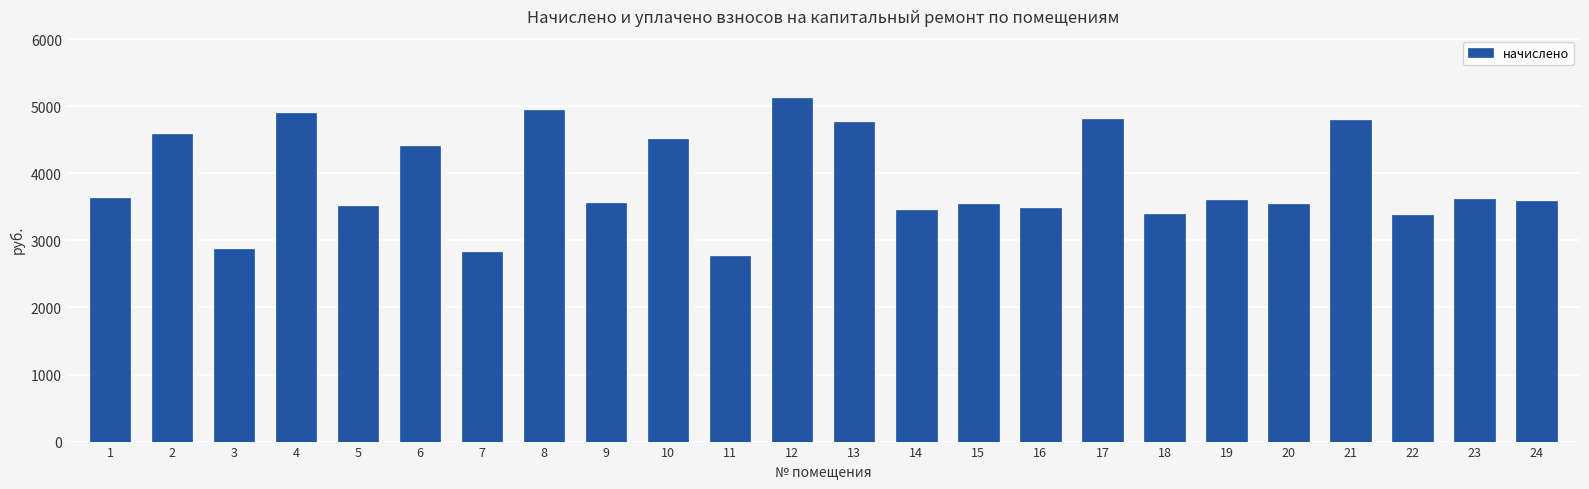

What value does the data have at 12?

5125.5